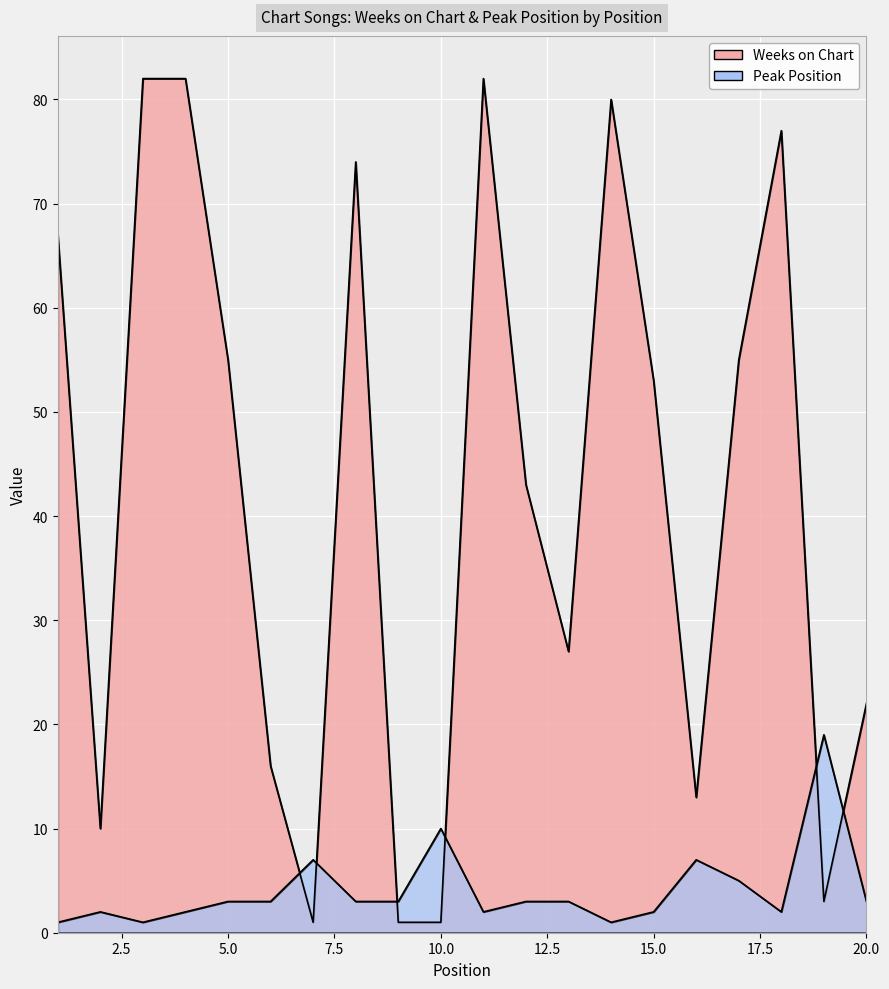

How many times do Peak Position and Weeks on Chart cross each other?

6